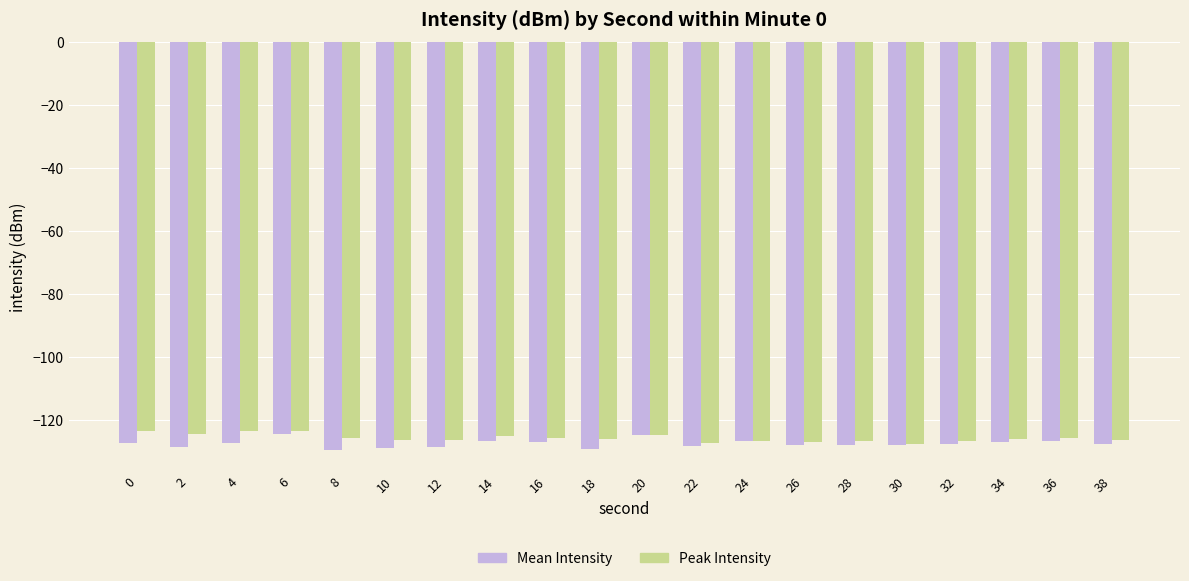

What is the spread (max minus min) of values at 30?

0.4